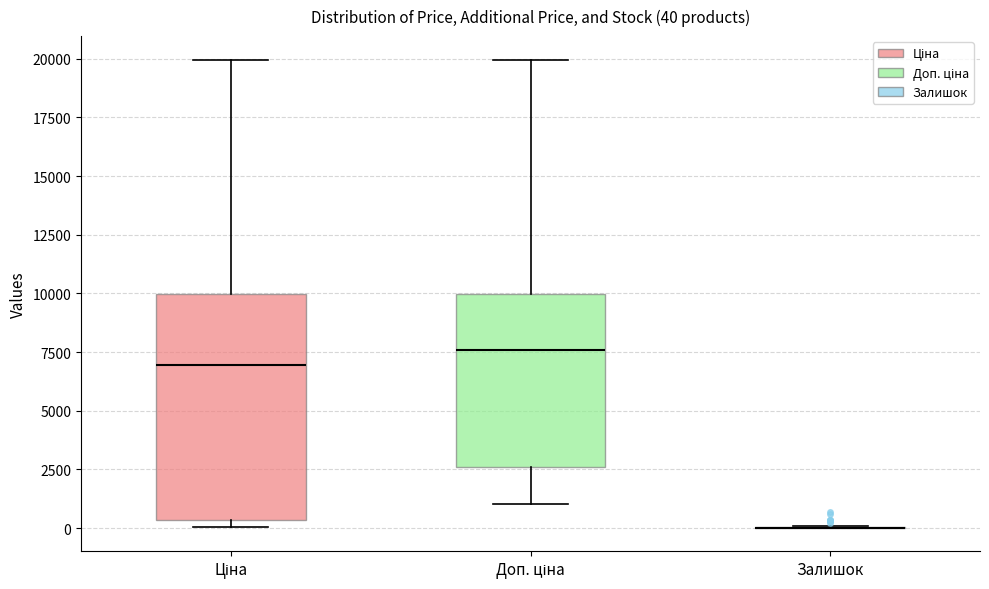

Comparing the boxes themselves (not the whiskers), which one is the tallest?

Ціна